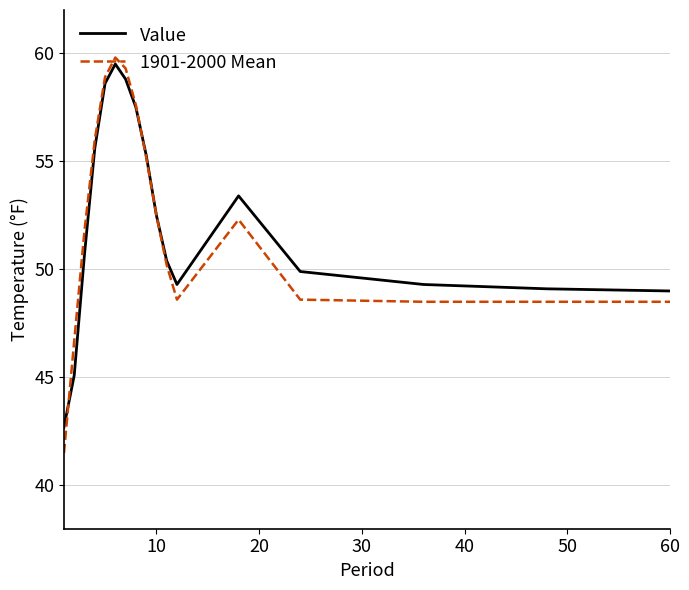

After their last crossing, which series has the higher values: 1901-2000 Mean or Value?

Value